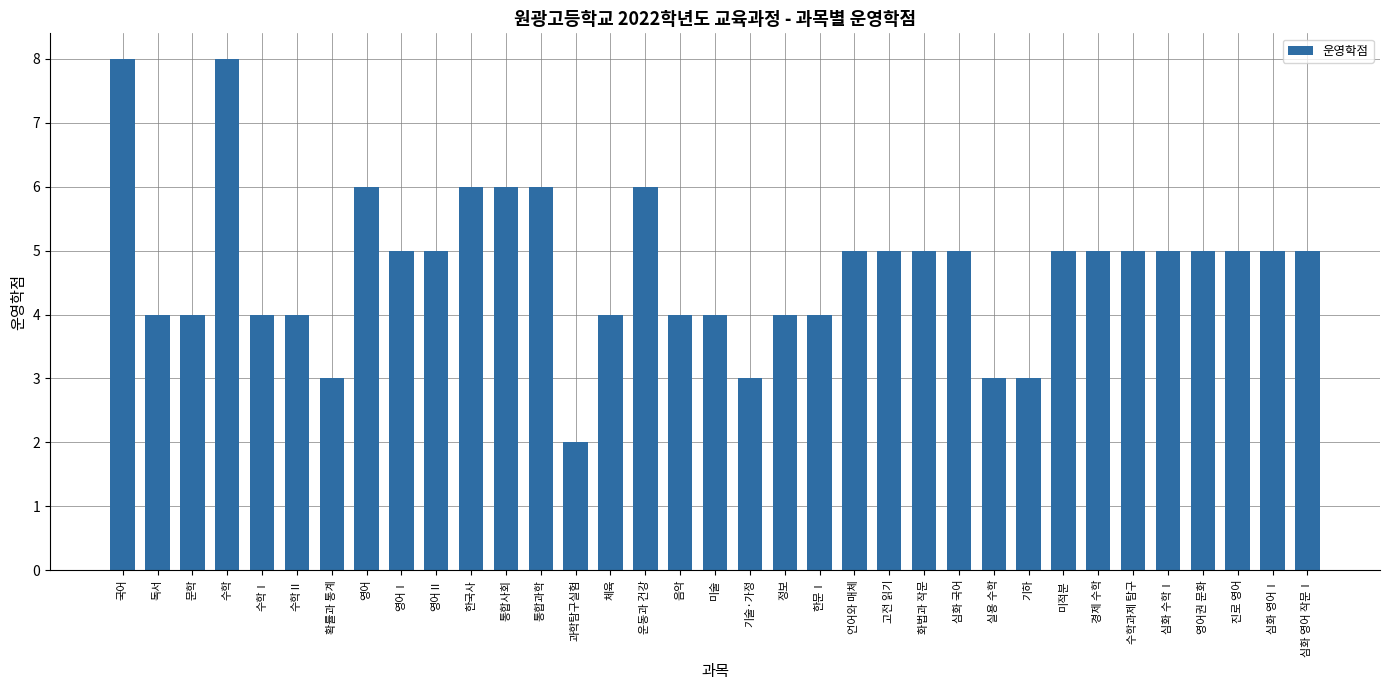

What position from the right is 확률과 통계?

29